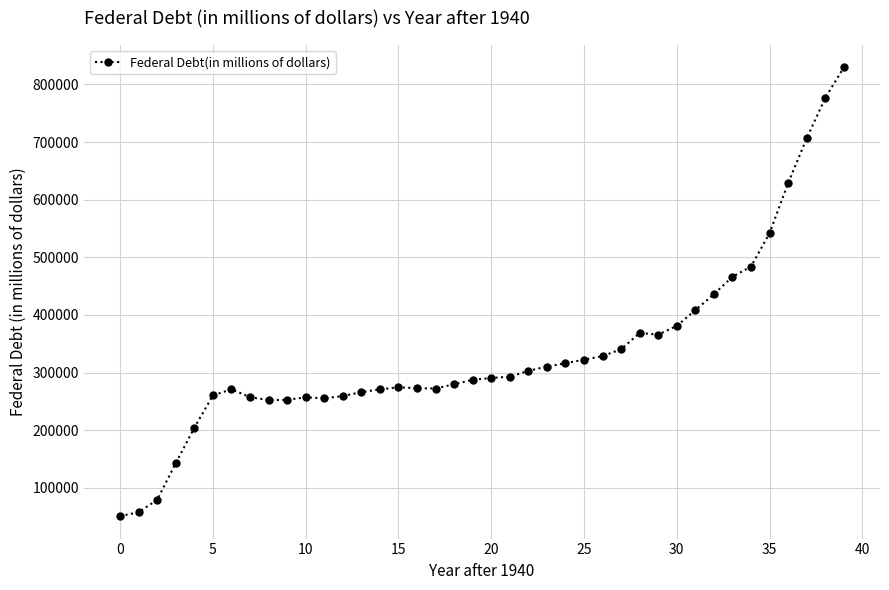

What is the maximum value shown in the chart?

829467